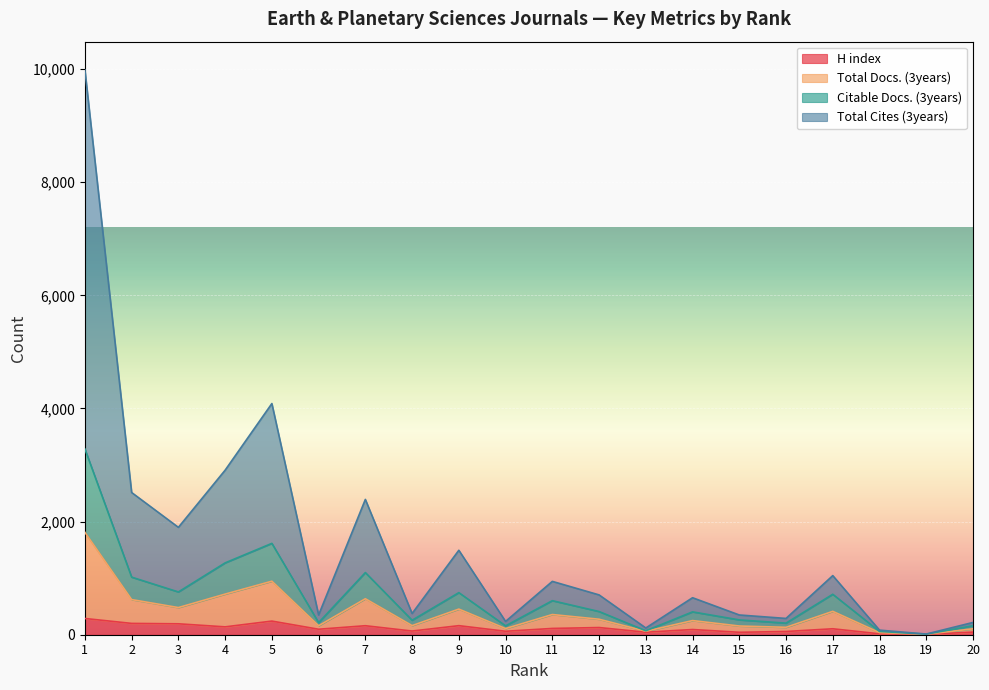

List the series in order of their peak value, highest first.

Total Cites (3years), Total Docs. (3years), Citable Docs. (3years), H index